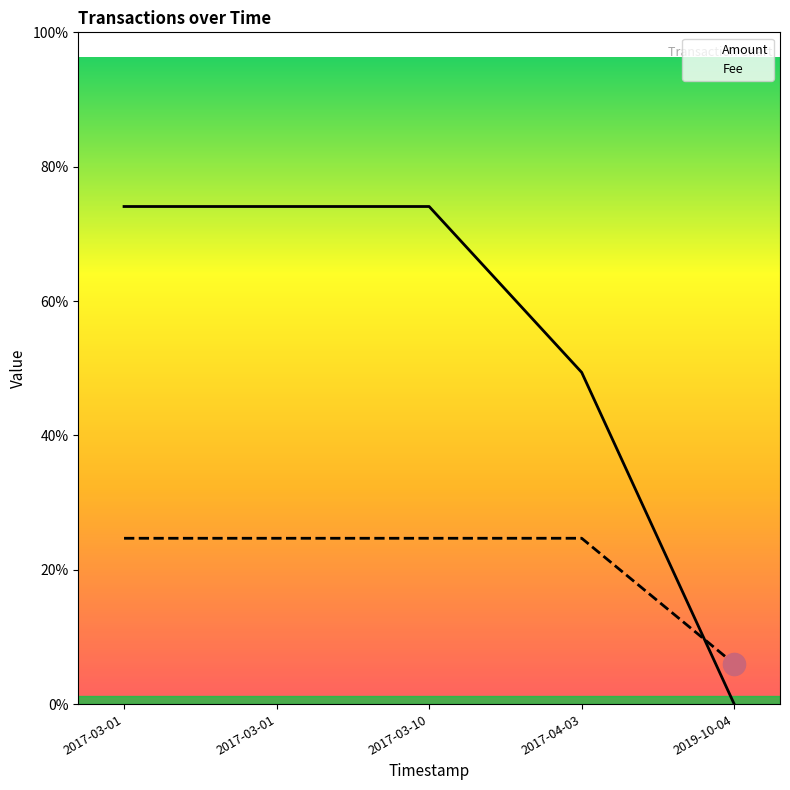

Rank the series by their maximum value, from highest to lowest.

Amount, Fee